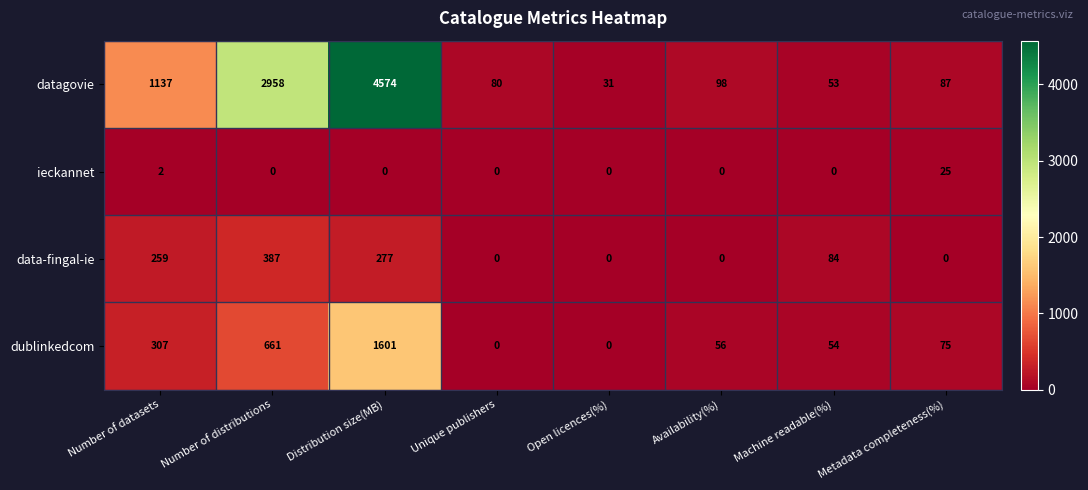

At which category is the sum across all series the highest?

Distribution size(MB)